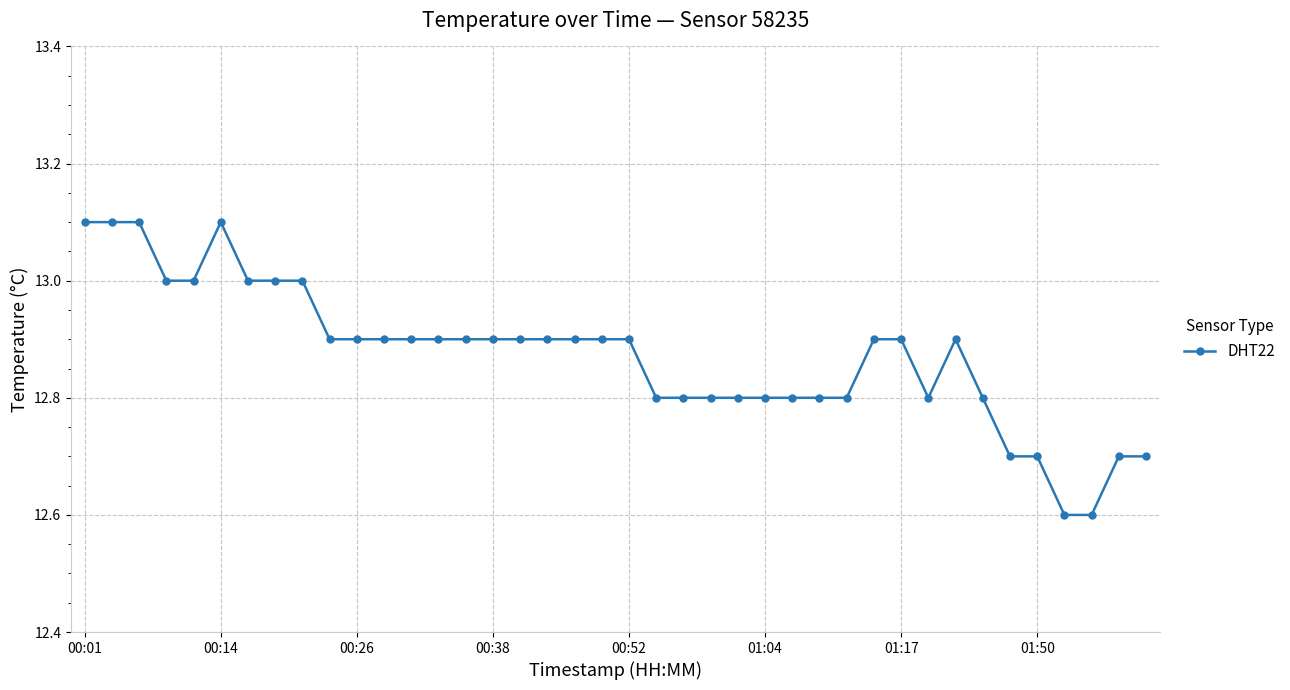

True or false: the data has more than 0 interior local peaks.

True